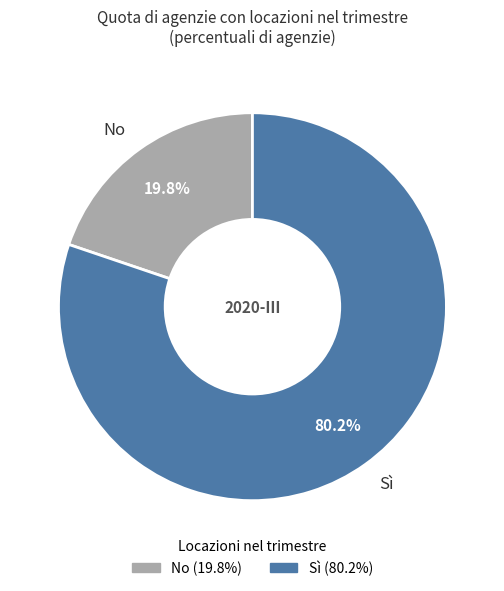

Is there a majority slice in this chart?

Yes